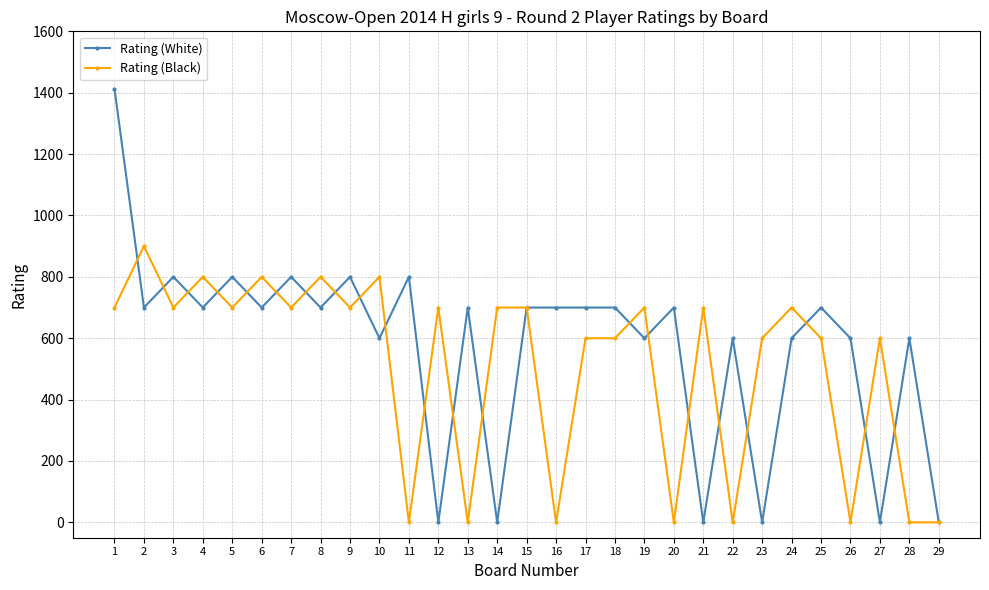

How many data points does each series have?

29